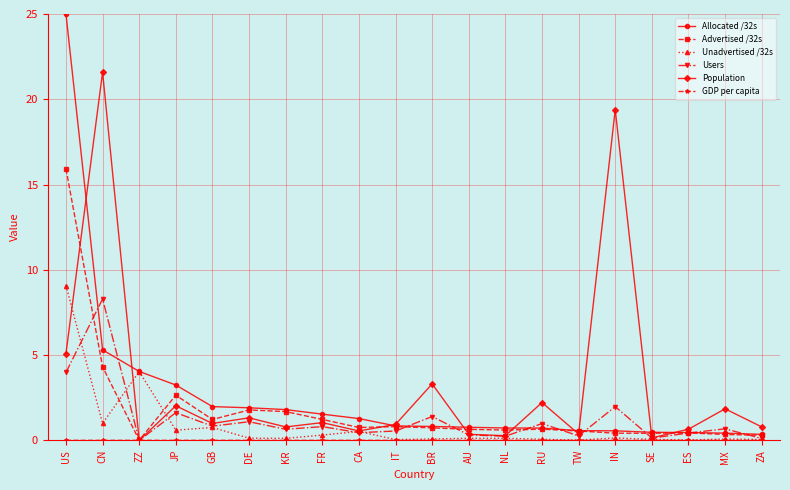

The Allocated /32s series shows 0.8 at IT. True or false?

True